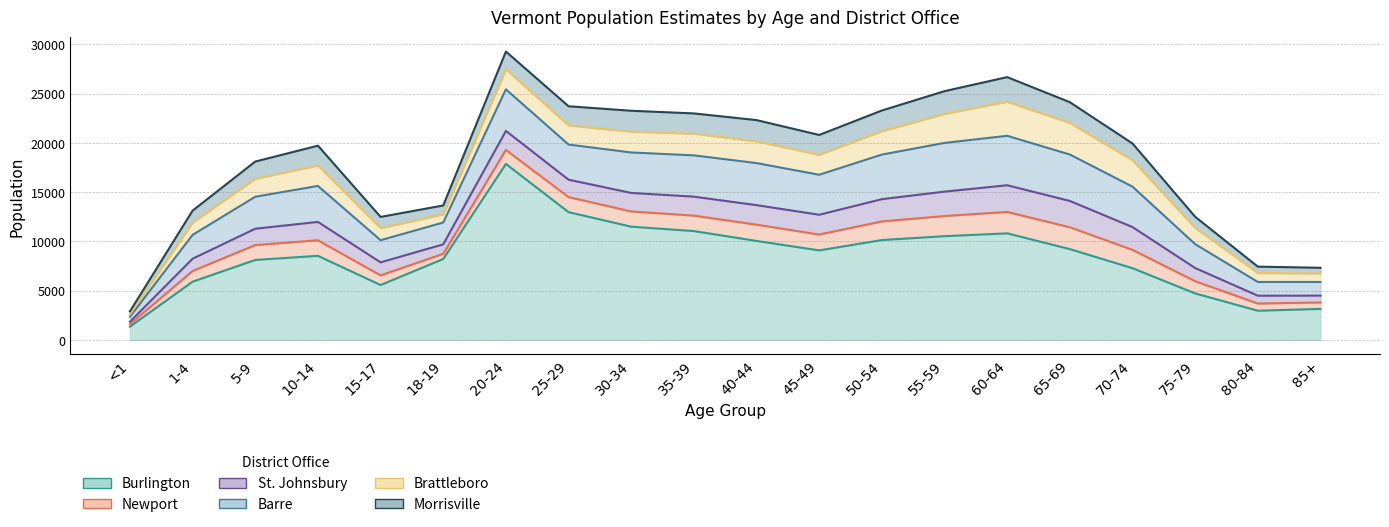

What is the difference between the maximum and minimum values in the St. Johnsbury series?

2456